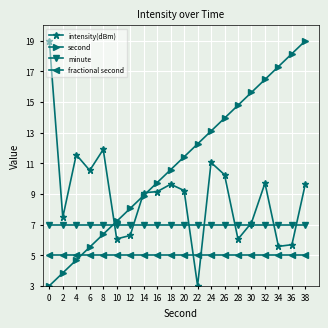

At which category does intensity(dBm) reach its first local valley?

2